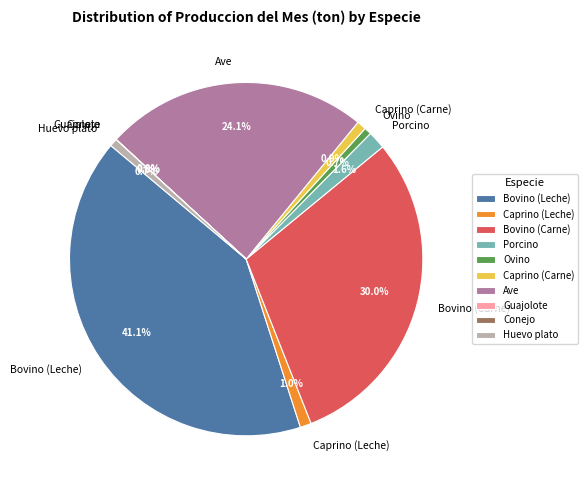

To the nearest percent, what is the difference between the largest and smallest slice percentages?

41%